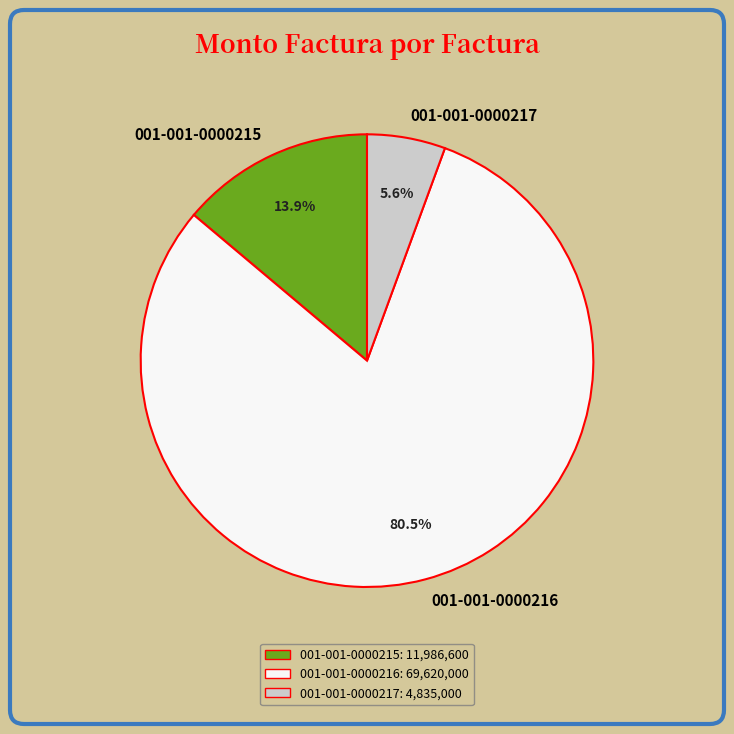

To the nearest percent, what is the difference between the 001-001-0000215 and 001-001-0000216 slice percentages?

67%